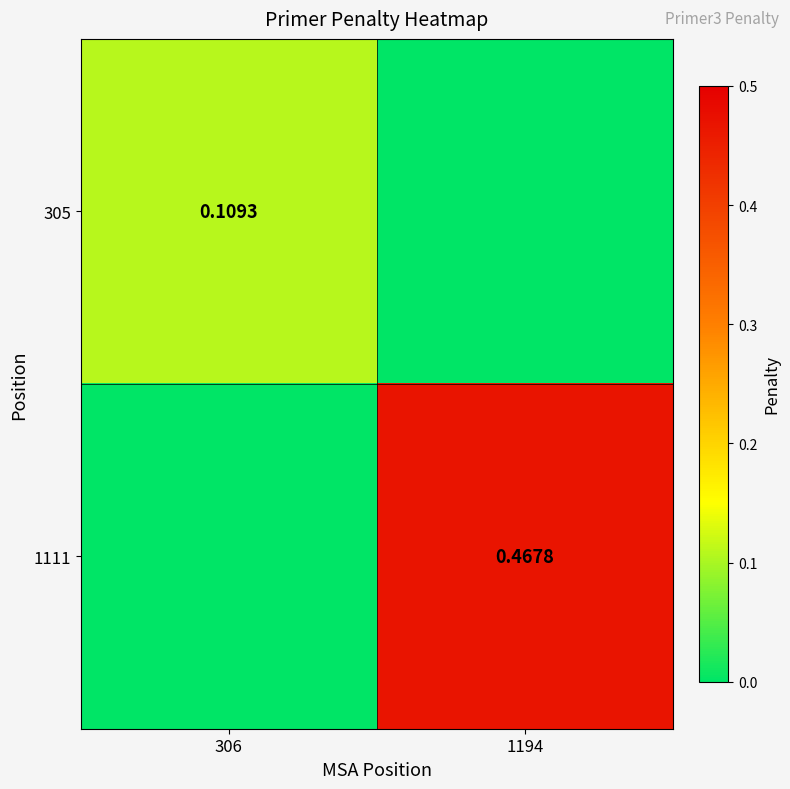

At 1194, list the series in order from largest to smallest.

1111, 305